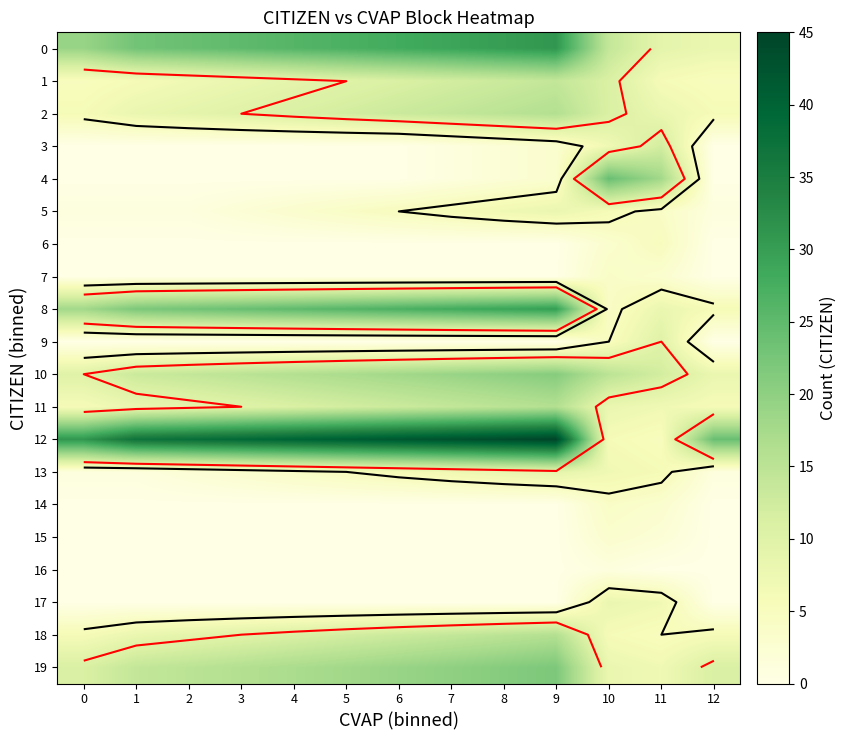

Which category has the highest value in the 3 series?

11